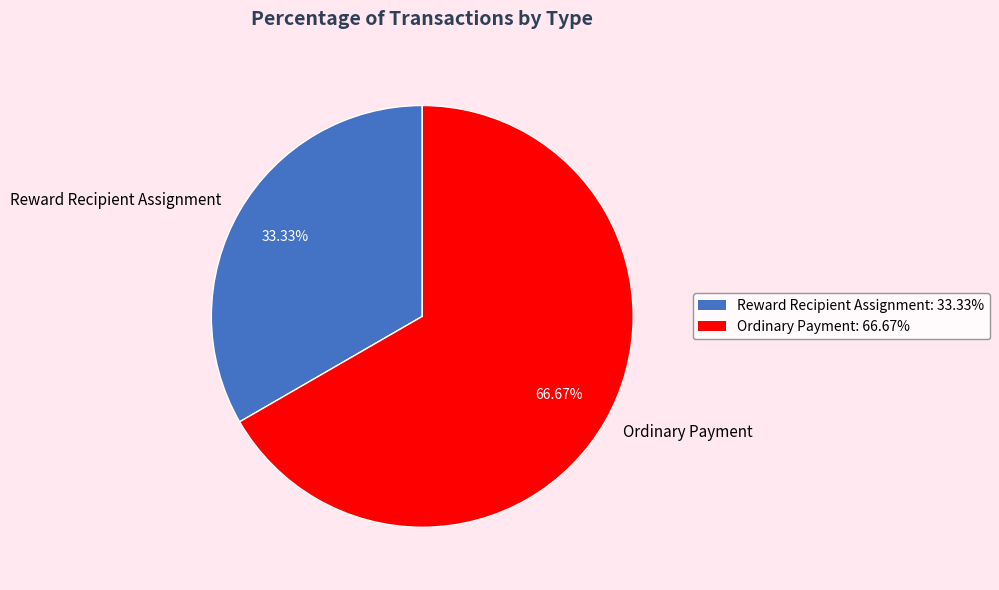

Do Ordinary Payment and Reward Recipient Assignment together represent more than half of the pie?

Yes